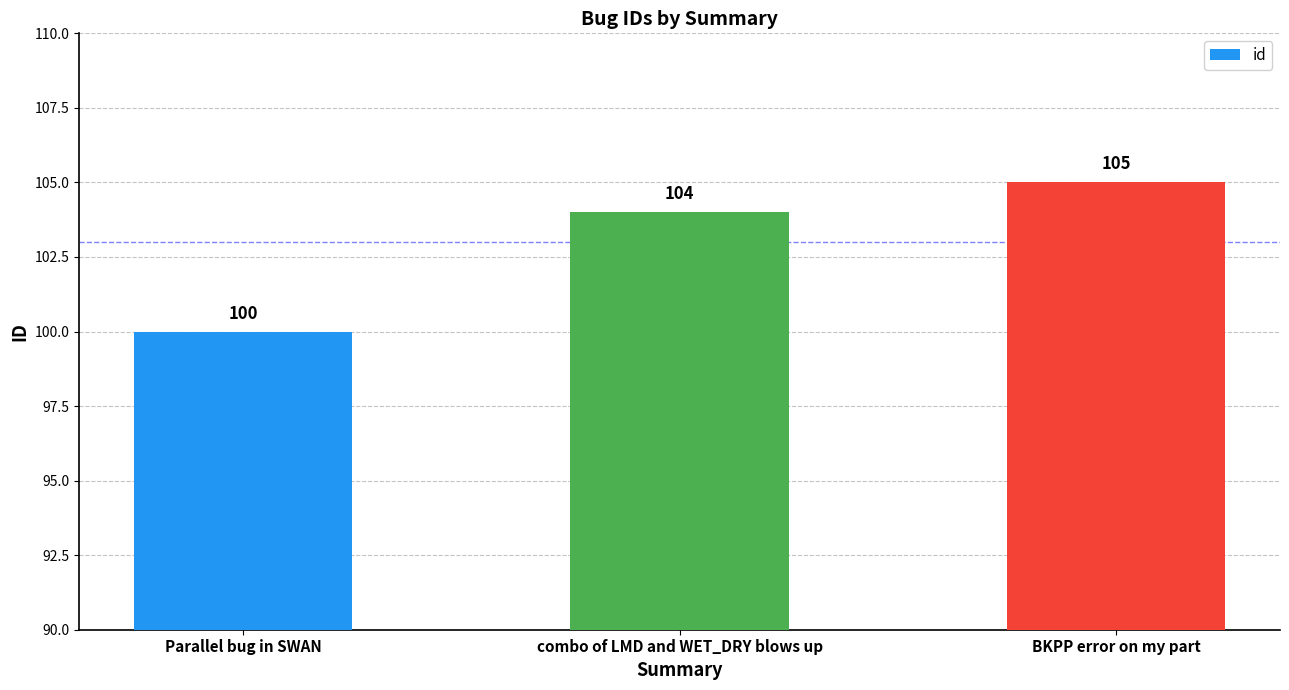

Reading left to right, list all the values displayed in this chart.

100	104	105